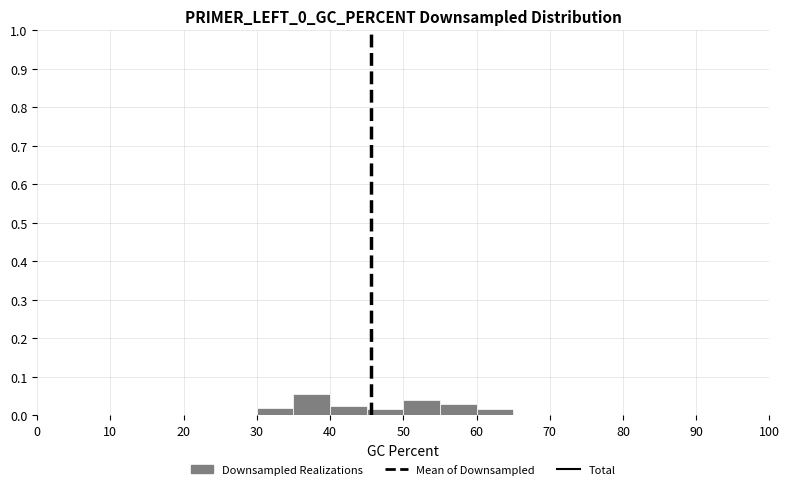

Reading left to right, transcribe this chart: for each bar, give the range it covers on the x-axis and its height. The values are not printed on the chart, so give them approximately, as read against the axis.

0 to 5: 0
5 to 10: 0
10 to 15: 0
15 to 20: 0
20 to 25: 0
25 to 30: 0
30 to 35: 0.02
35 to 40: 0.06
40 to 45: 0.03
45 to 50: 0.02
50 to 55: 0.04
55 to 60: 0.03
60 to 65: 0.02
65 to 70: 0
70 to 75: 0
75 to 80: 0
80 to 85: 0
85 to 90: 0
90 to 95: 0
95 to 100: 0